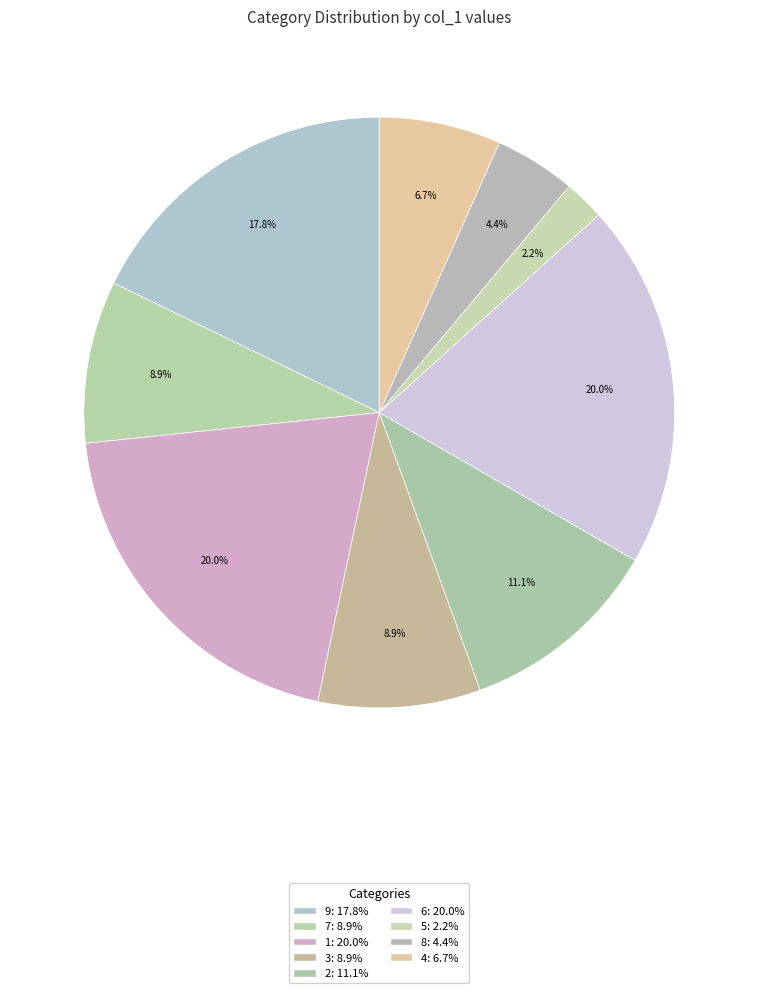

What is the largest slice in the pie chart?

1